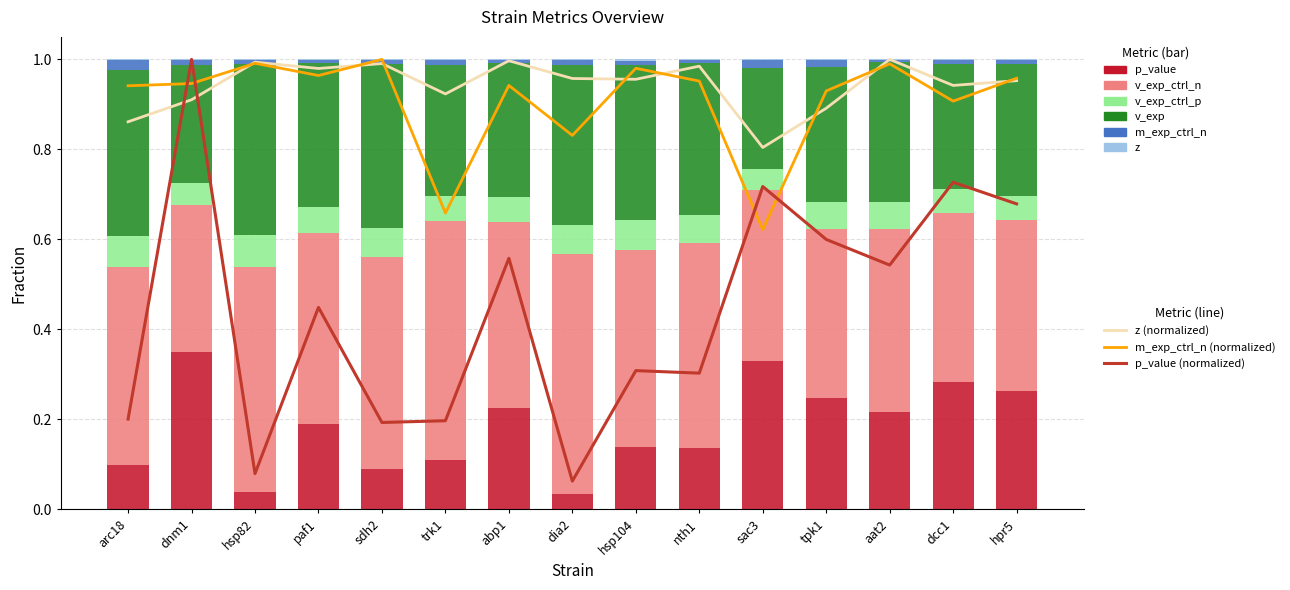

At which label is m_exp_ctrl_n closest to 0?

sac3